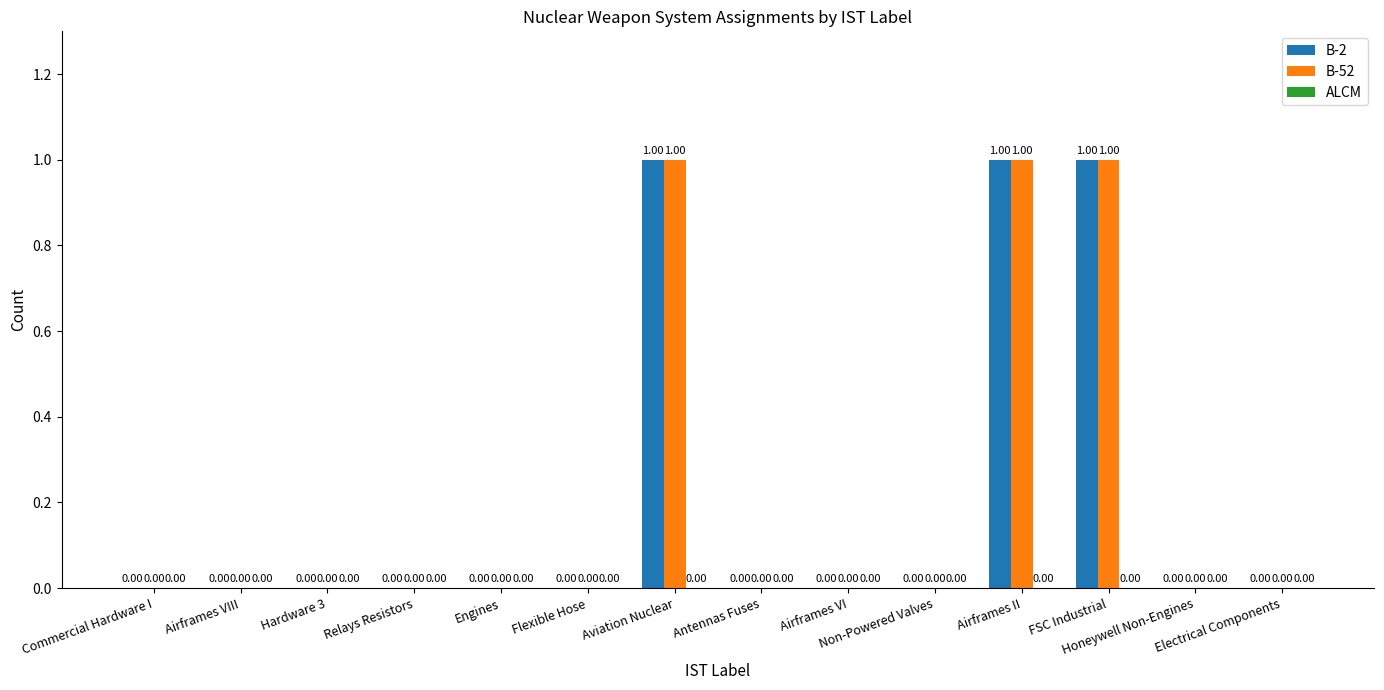

What is the sum of all B-52 values?

3